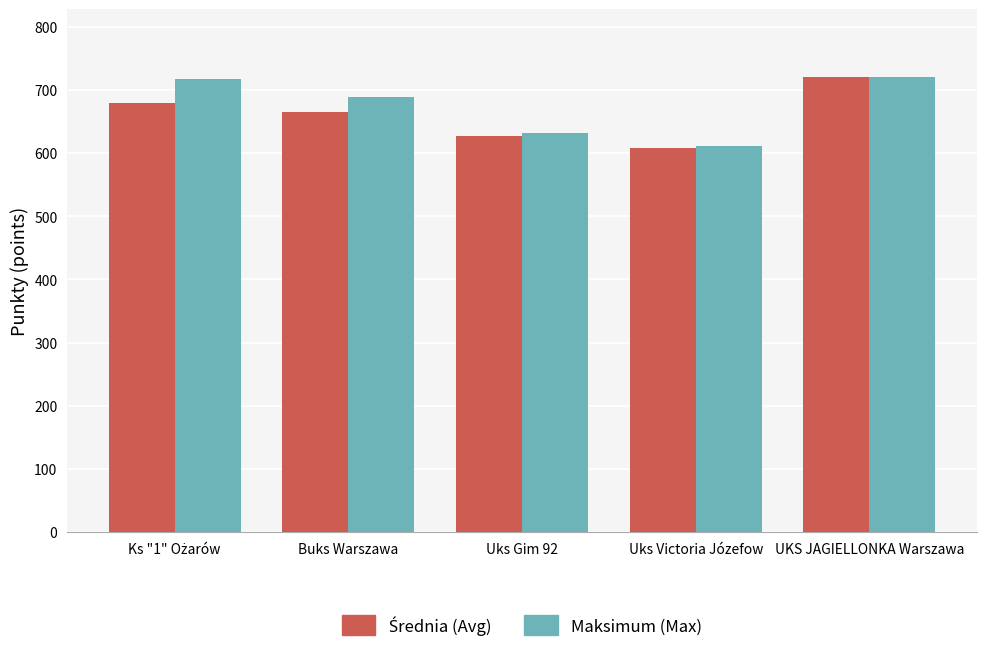

Are the bars grouped side by side (vs. stacked)?

Yes